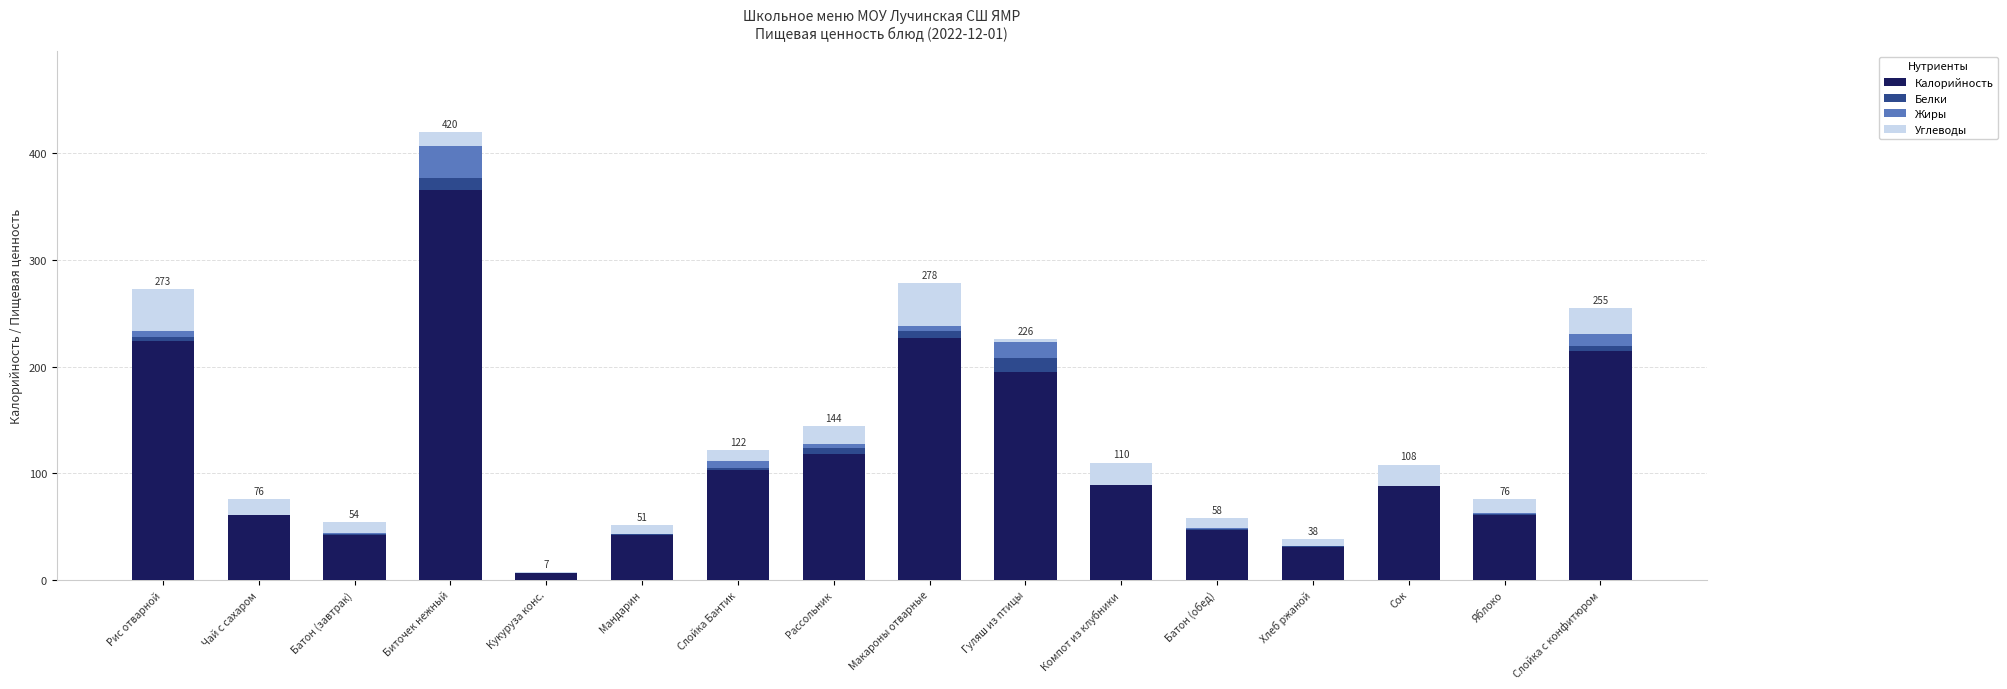

At which category is the sum across all series the highest?

Биточек нежный